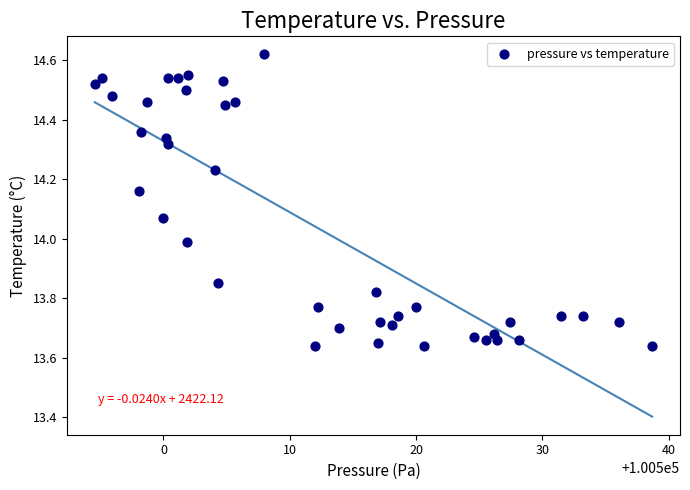

What is the range of X values (max minus min)?

44.1